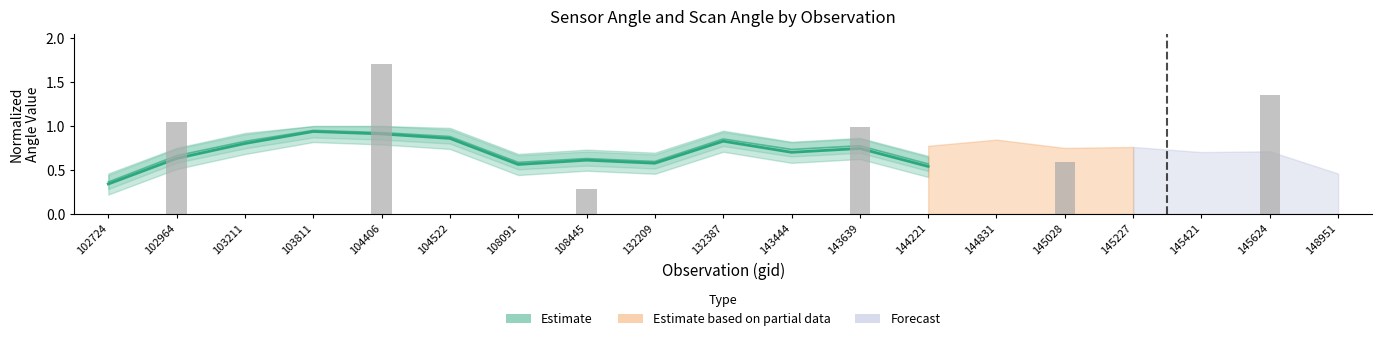

Between 132209 and 103811, which is larger?

103811